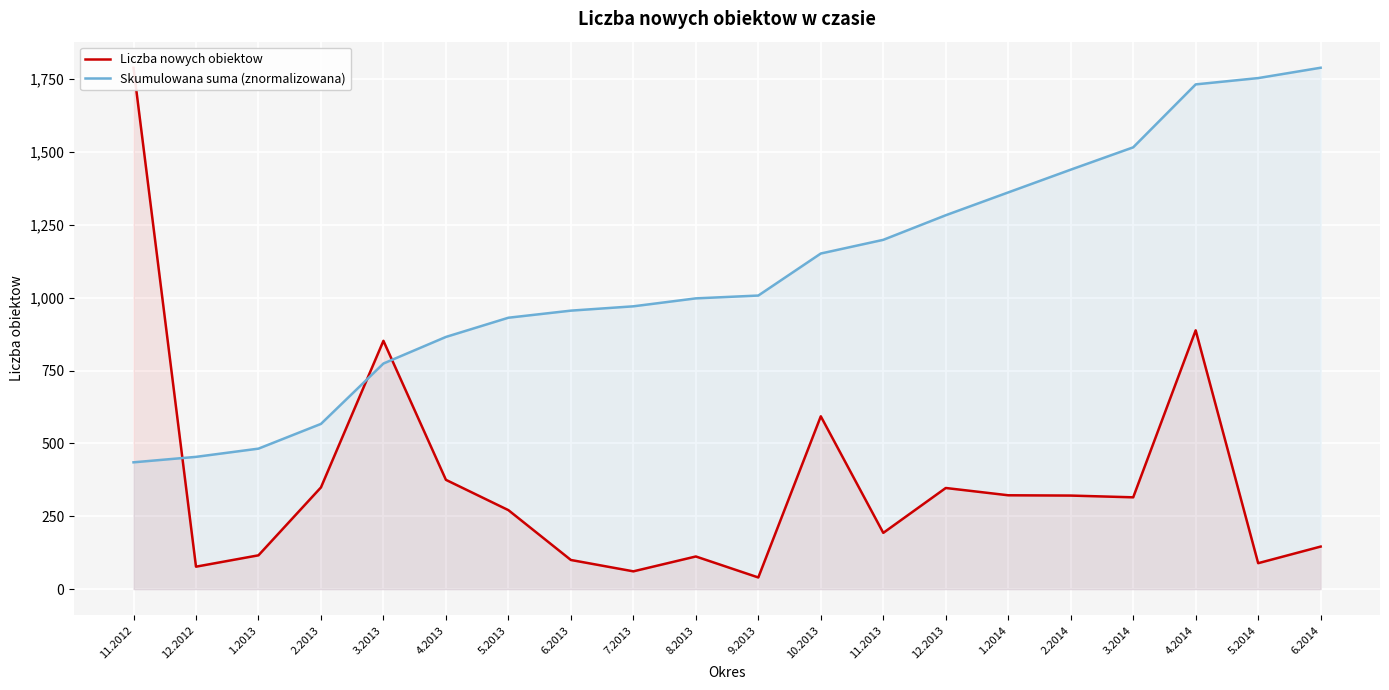

What is the label of the 14th point from the left?

12.2013